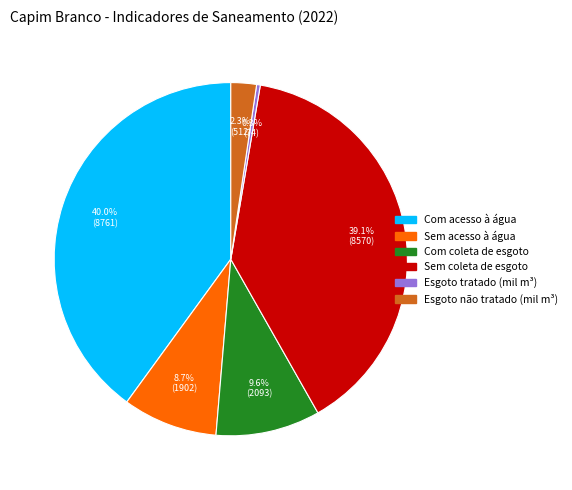

Which category has the smallest portion of the pie?

Esgoto tratado